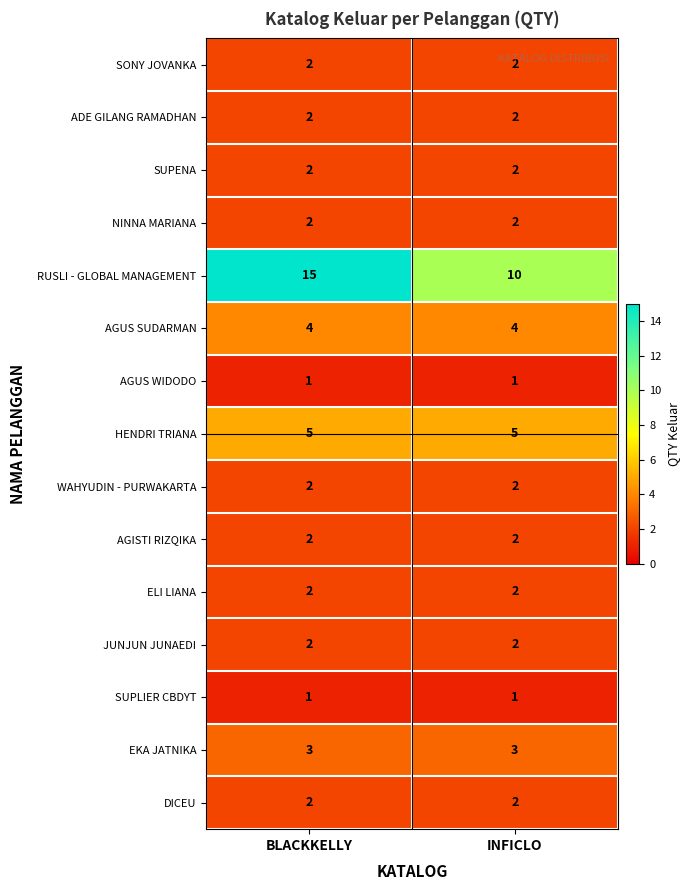

How many series are shown in this chart?

15